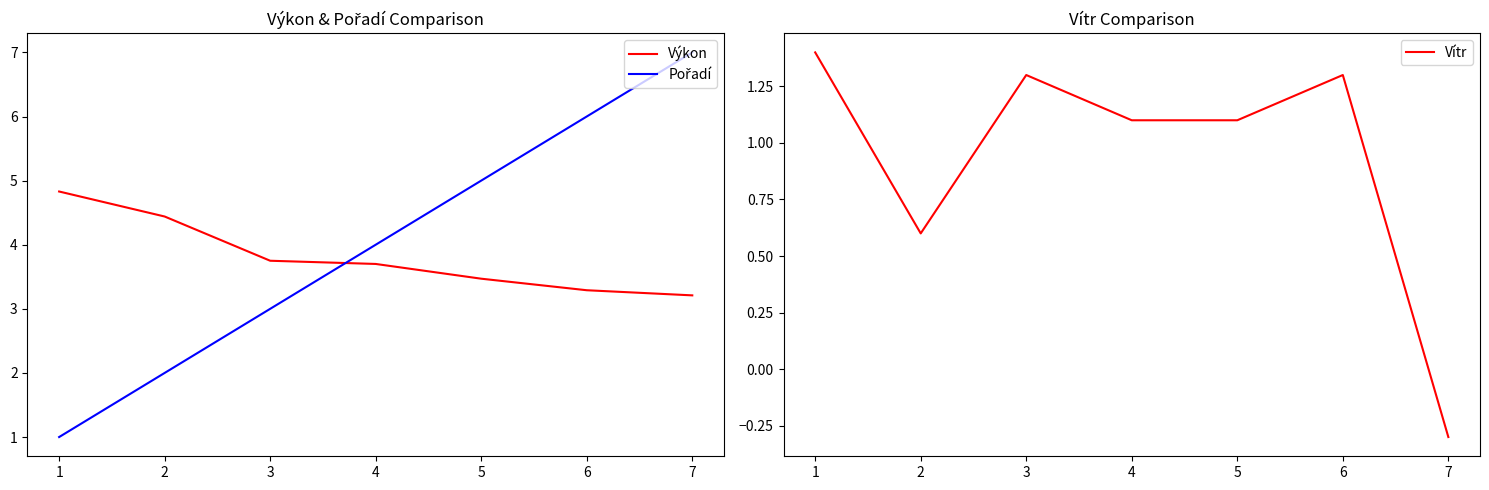

Rank the categories by Pořadí value from lowest to highest.

1, 2, 3, 4, 5, 6, 7